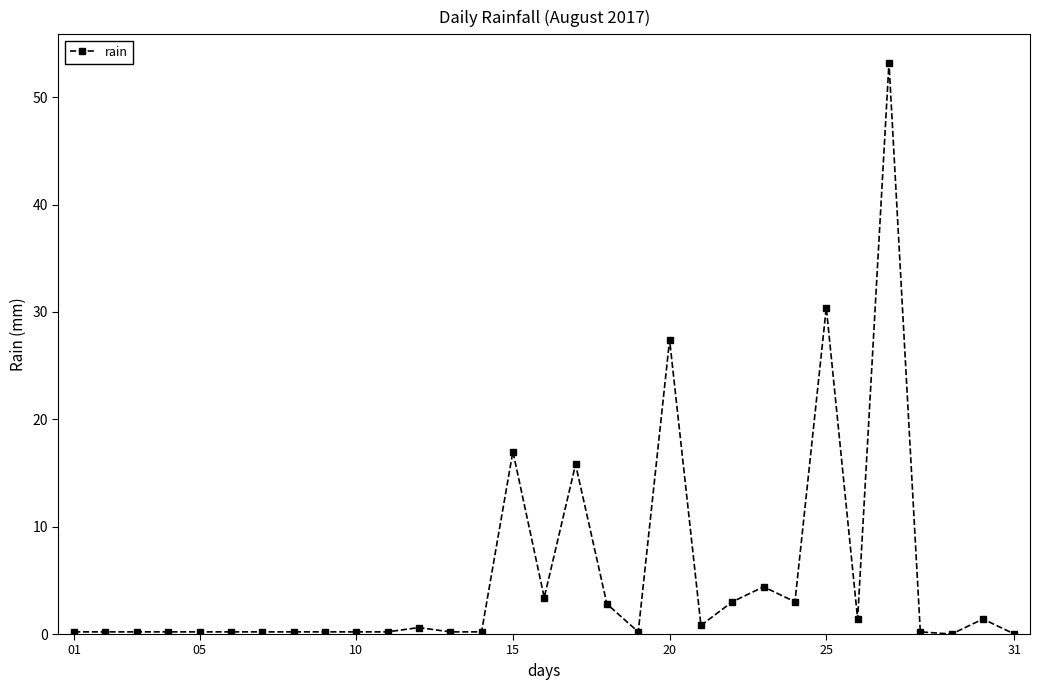

What is the maximum value shown in the chart?

53.2